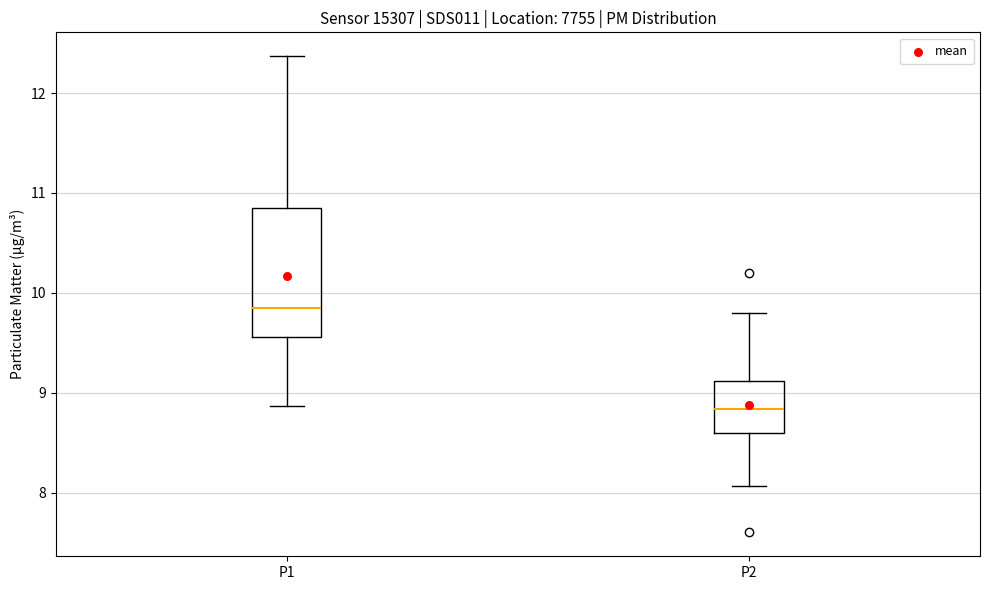

Comparing the boxes themselves (not the whiskers), which one is the tallest?

P1